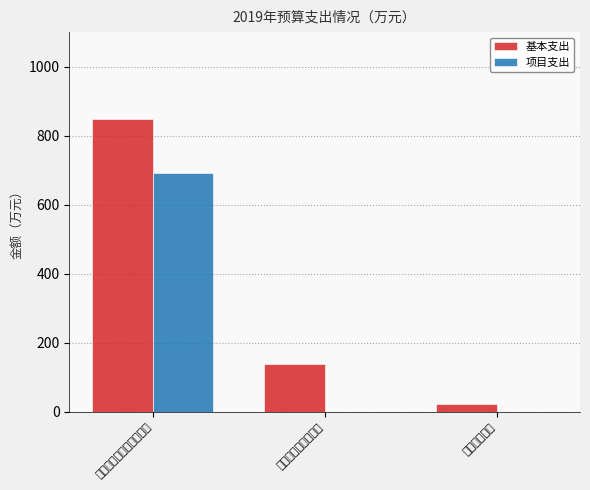

Is the value of 项目支出 at 文化旅游体育与传媒支出 greater than the value of 基本支出 at 卫生健康支出?

Yes